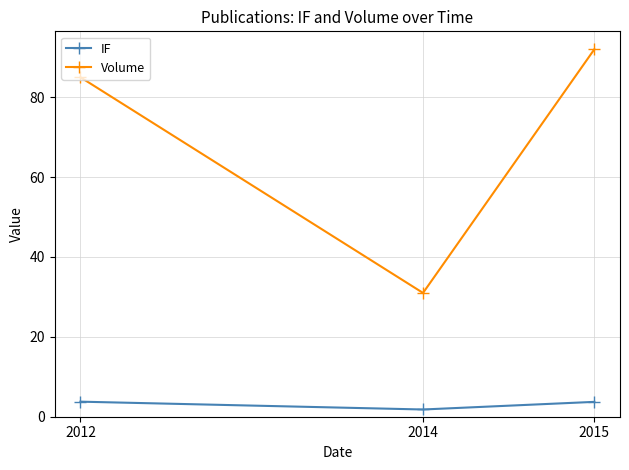

At which category is the sum across all series the highest?

2015